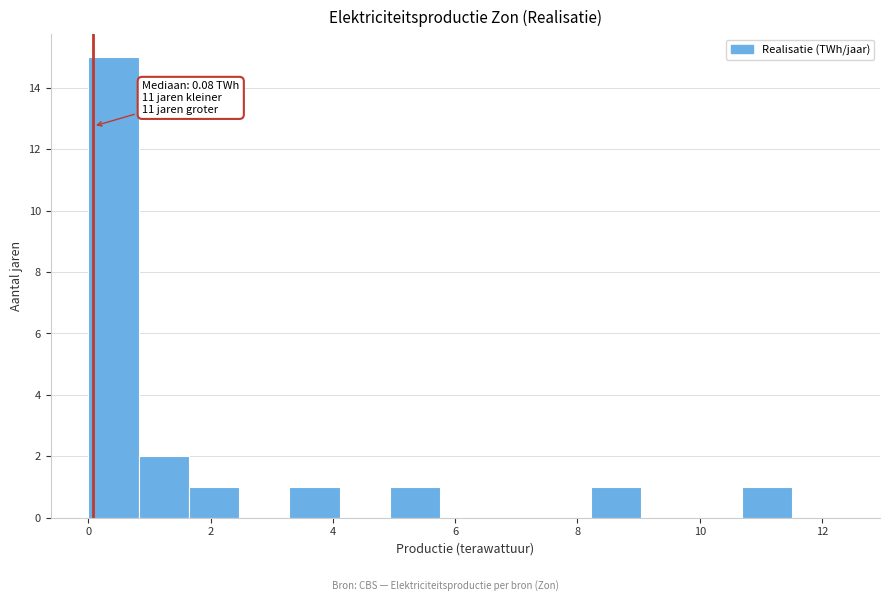

Which range on the x-axis has the tallest bar?

0.0 to 0.8